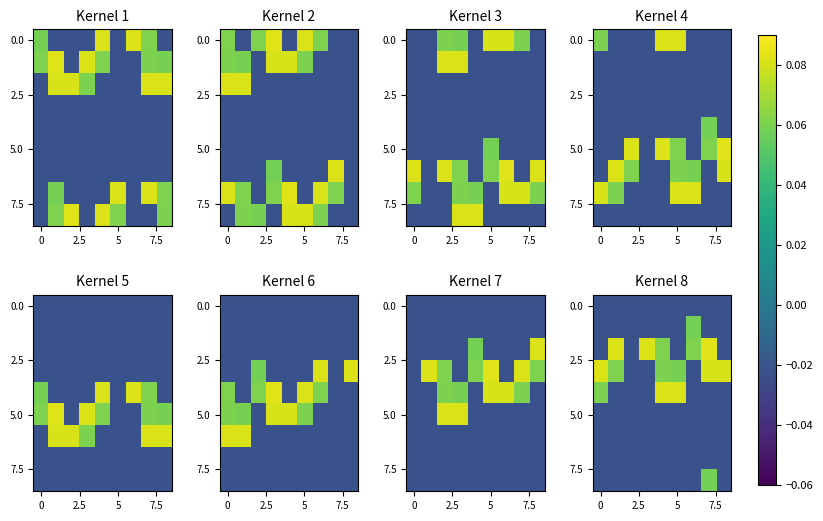

Count the number of data series in this chart.

9